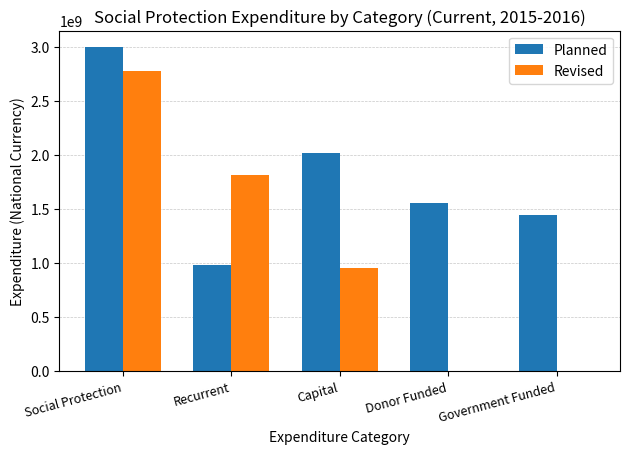

What is the total value across all series at Capital?

2975037468.0